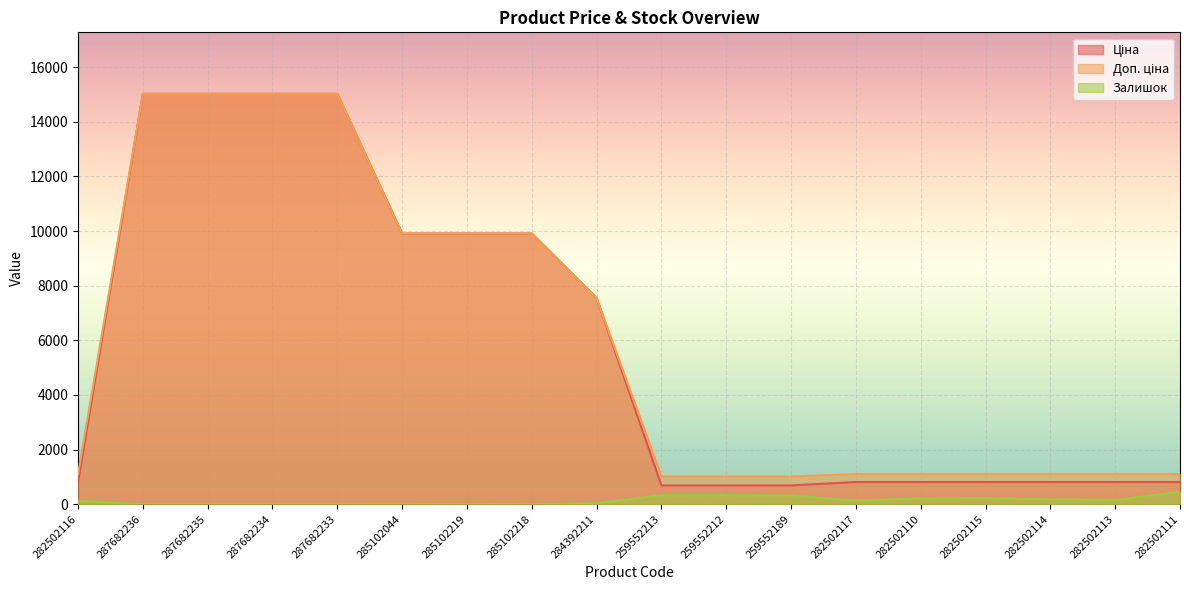

What is the spread (max minus min) of values at 287682236?

15019.2